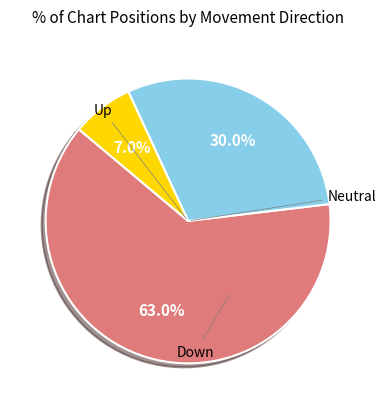

Does any single category account for the majority?

Yes